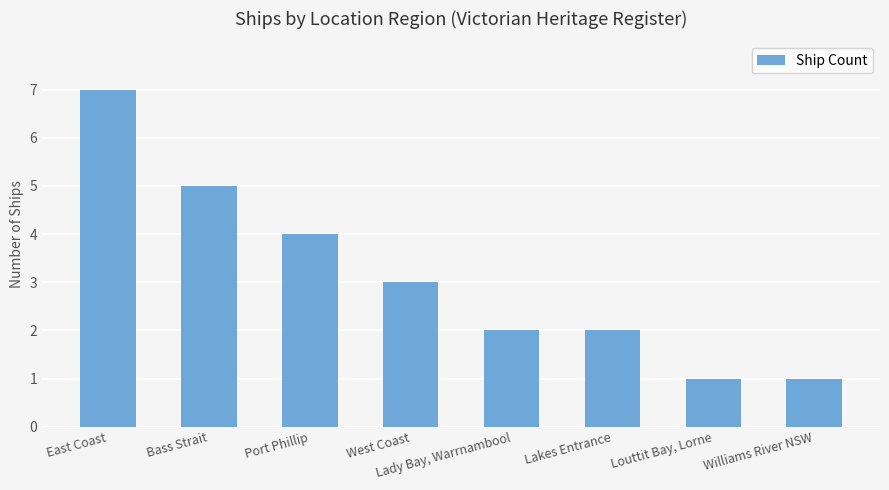

What position from the right is East Coast?

8